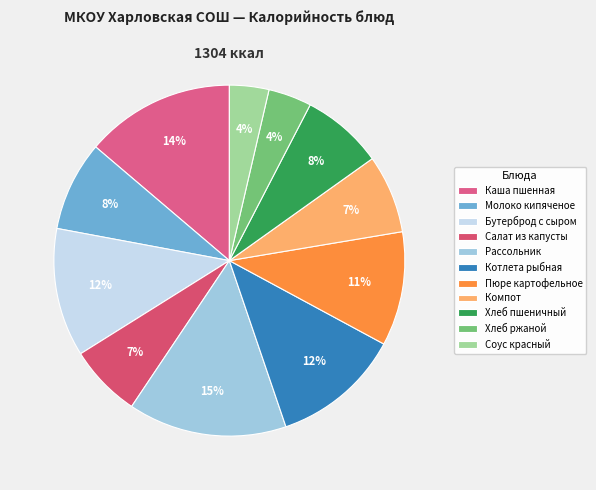

Rank the categories by value from highest to lowest.

Рассольник, Каша пшенная, Котлета рыбная, Бутерброд с сыром, Пюре картофельное, Молоко кипяченое, Хлеб пшеничный, Компот, Салат из капусты, Хлеб ржаной, Соус красный